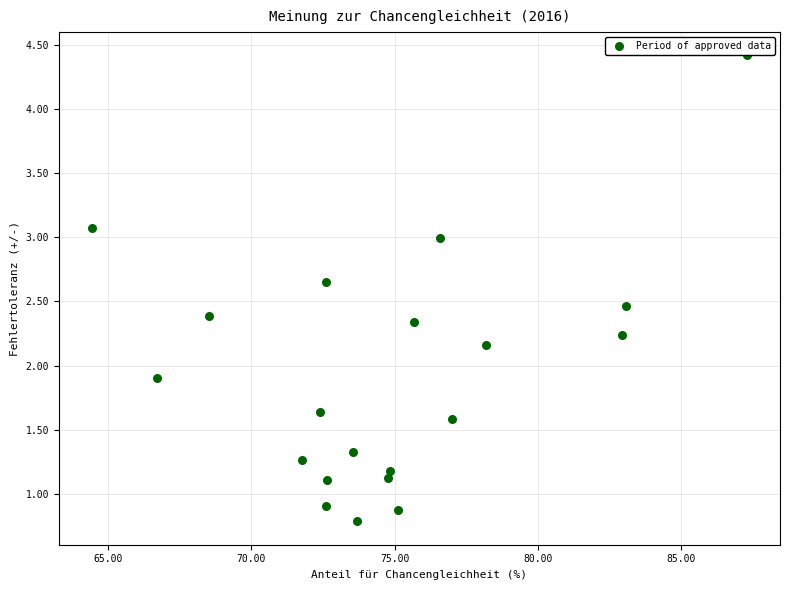

What is the range of X values (max minus min)?

22.9